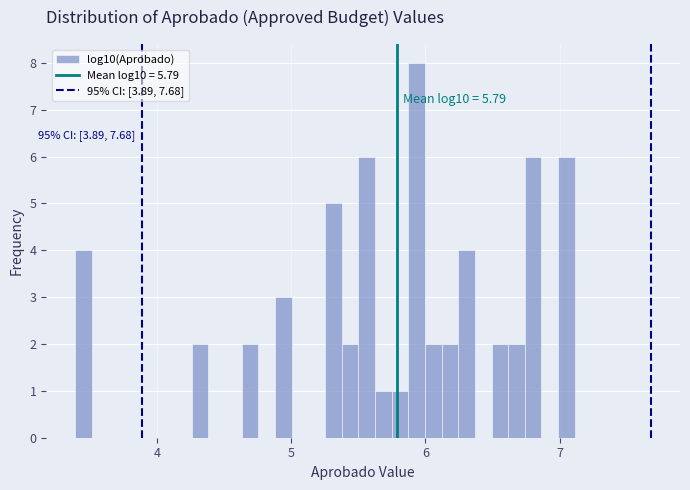

Read against the x-axis, roughly where is the centre of the tallest bar?

5.9